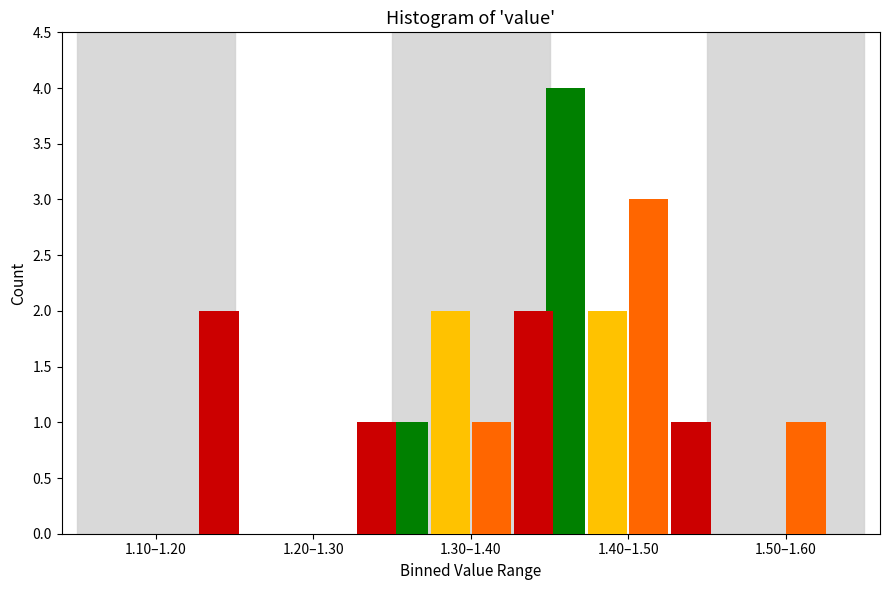

What is the maximum value shown in the chart?

4